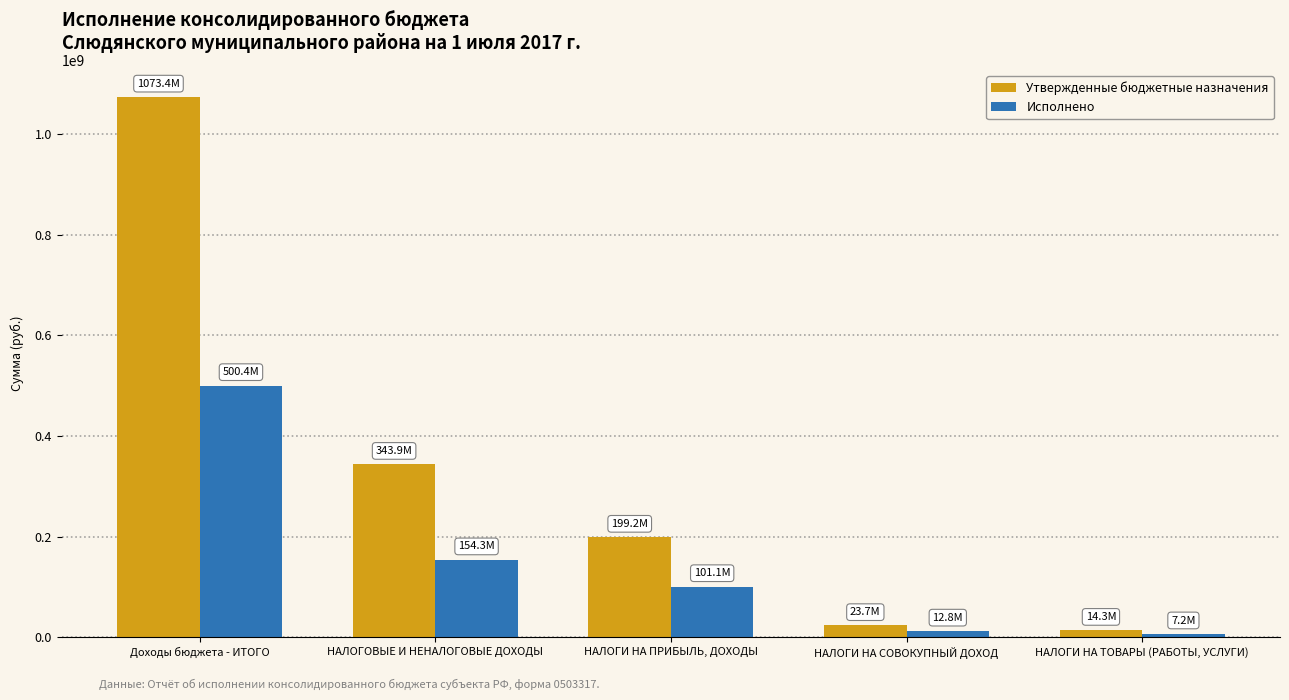

Reading left to right, list all the values displayed in this chart.

Утвержденные бюджетные назначения: Доходы бюджета - ИТОГО=1073380996.9	НАЛОГОВЫЕ И НЕНАЛОГОВЫЕ ДОХОДЫ=343930313.2	НАЛОГИ НА ПРИБЫЛЬ, ДОХОДЫ=199165507.0	НАЛОГИ НА СОВОКУПНЫЙ ДОХОД=23704870.0	НАЛОГИ НА ТОВАРЫ (РАБОТЫ, УСЛУГИ)=14285842.3
Исполнено: Доходы бюджета - ИТОГО=500356547.2	НАЛОГОВЫЕ И НЕНАЛОГОВЫЕ ДОХОДЫ=154299020.7	НАЛОГИ НА ПРИБЫЛЬ, ДОХОДЫ=101080333.1	НАЛОГИ НА СОВОКУПНЫЙ ДОХОД=12806228.8	НАЛОГИ НА ТОВАРЫ (РАБОТЫ, УСЛУГИ)=7233891.1